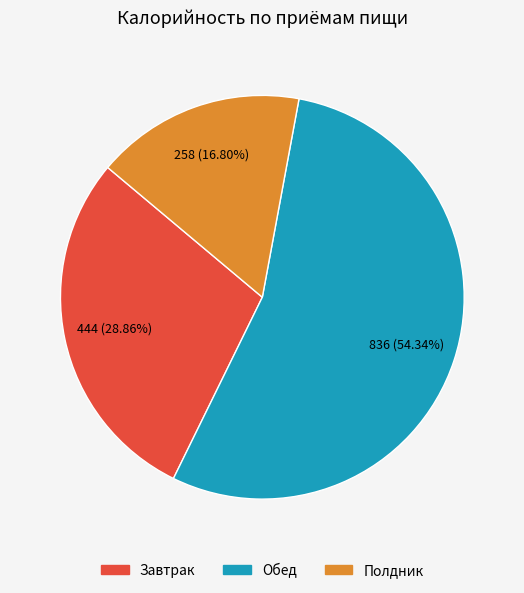

What is the ratio of the value at Полдник to the value at Завтрак?

0.6